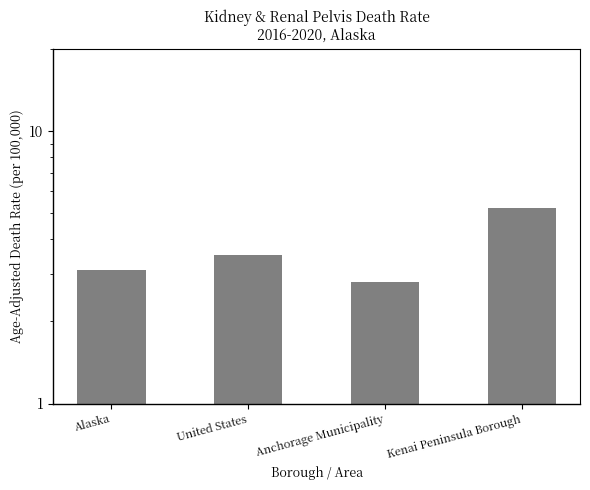

True or false: the data shows 8.4 at Kenai Peninsula Borough.

False